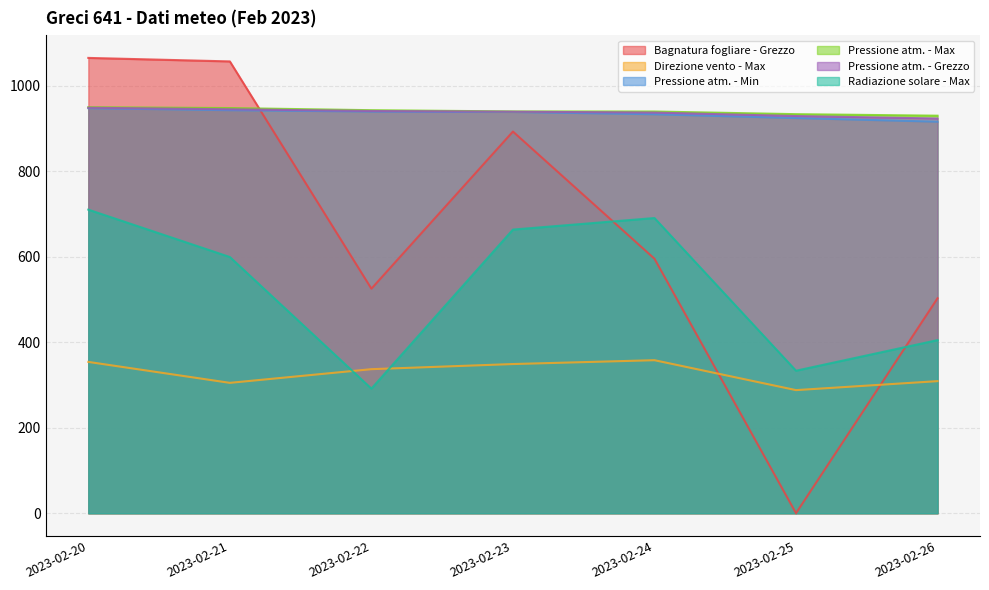

Is the value of Pressione atm. - Grezzo at 2023-02-21 greater than the value of Bagnatura fogliare - Grezzo at 2023-02-26?

Yes